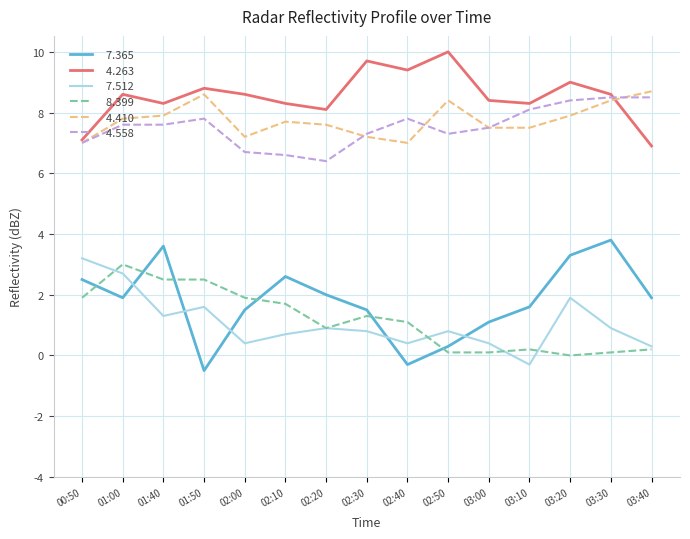

What is the total value across all series at 01:50?

28.8